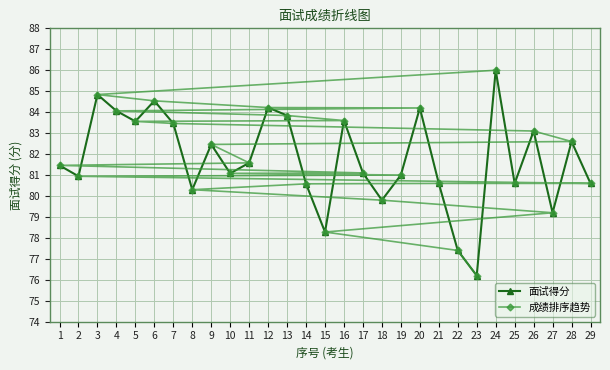

Which category has the highest value in the 面试得分 series?

24